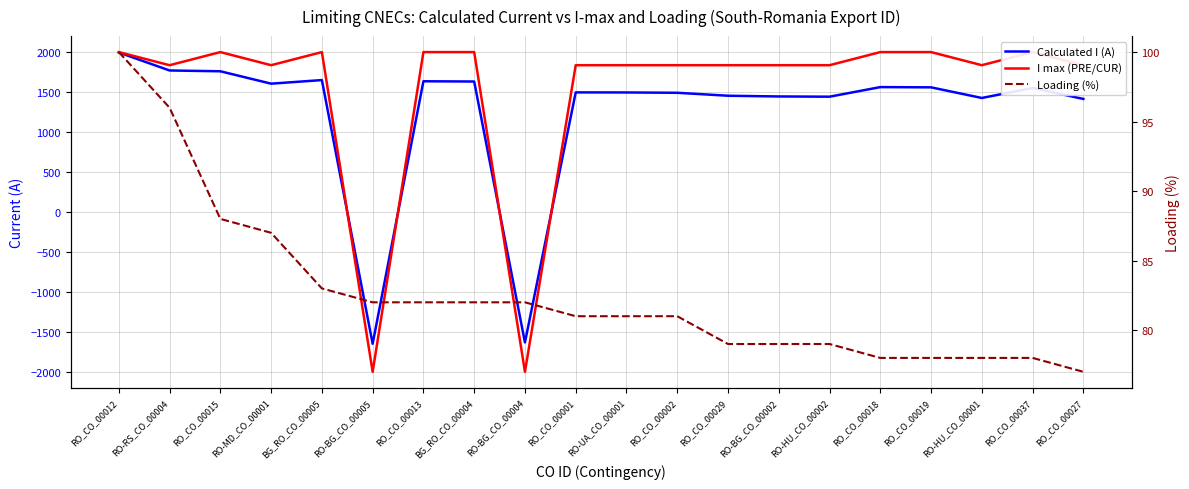

Which series has the widest spread of values?

I max (PRE/CUR)